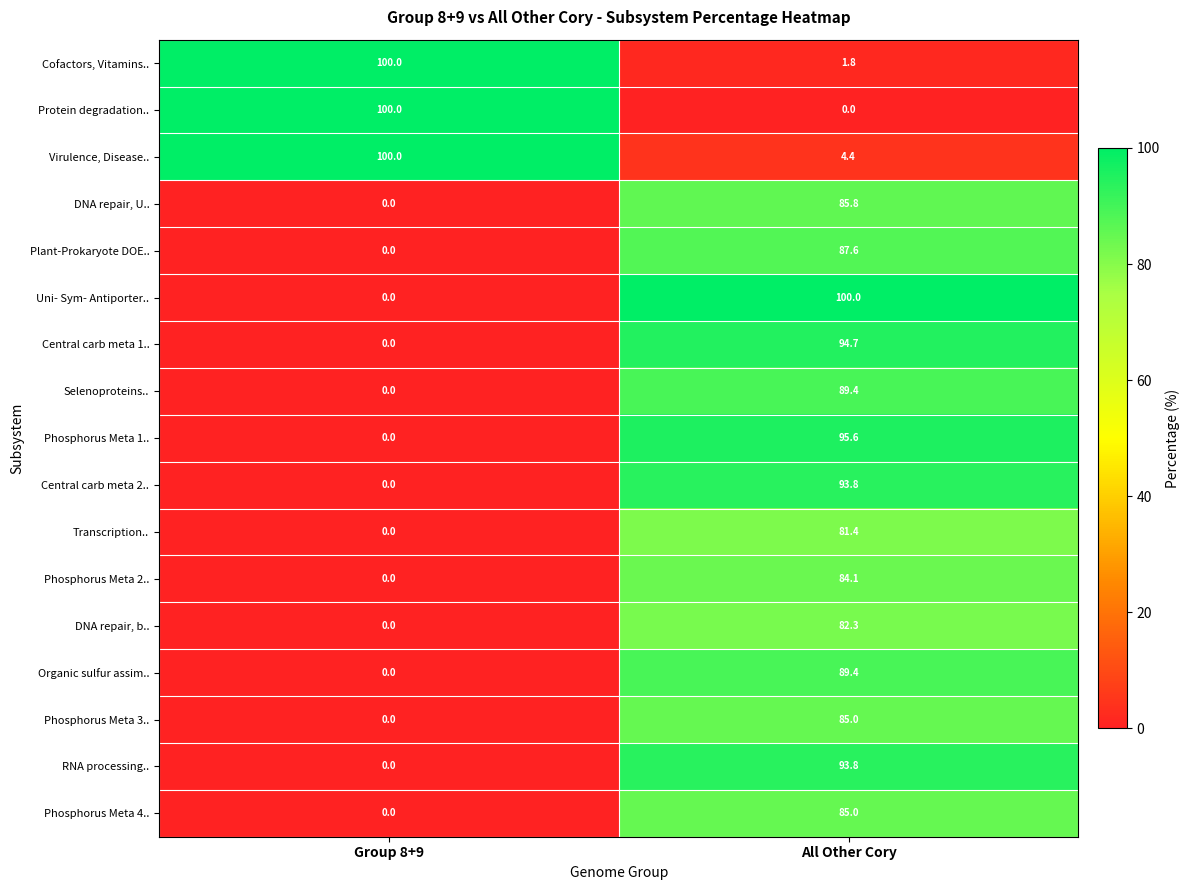

List the labels in order of DNA repair, U.. value, largest first.

All Other Cory, Group 8+9